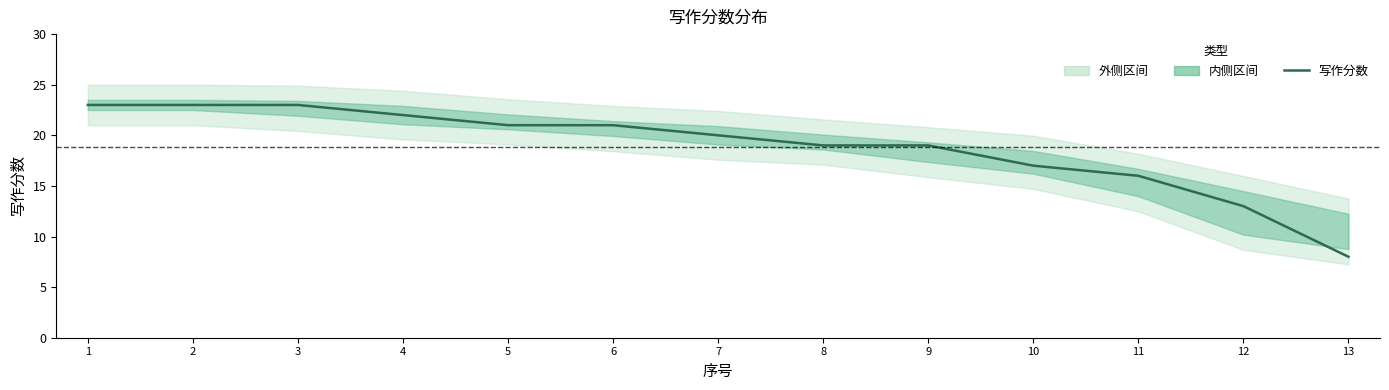

What value does the data have at 7, to the nearest 5?

20